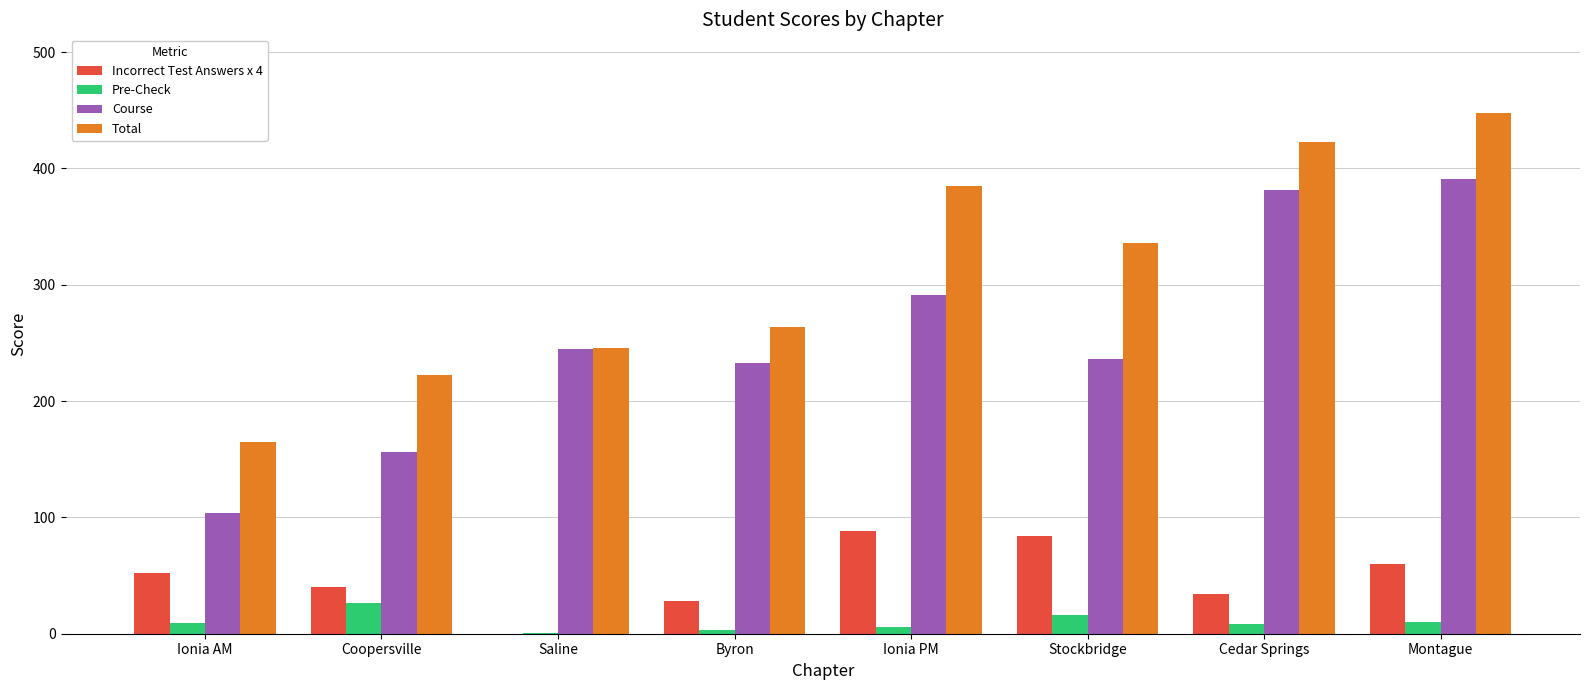

Which series has the widest spread of values?

Course